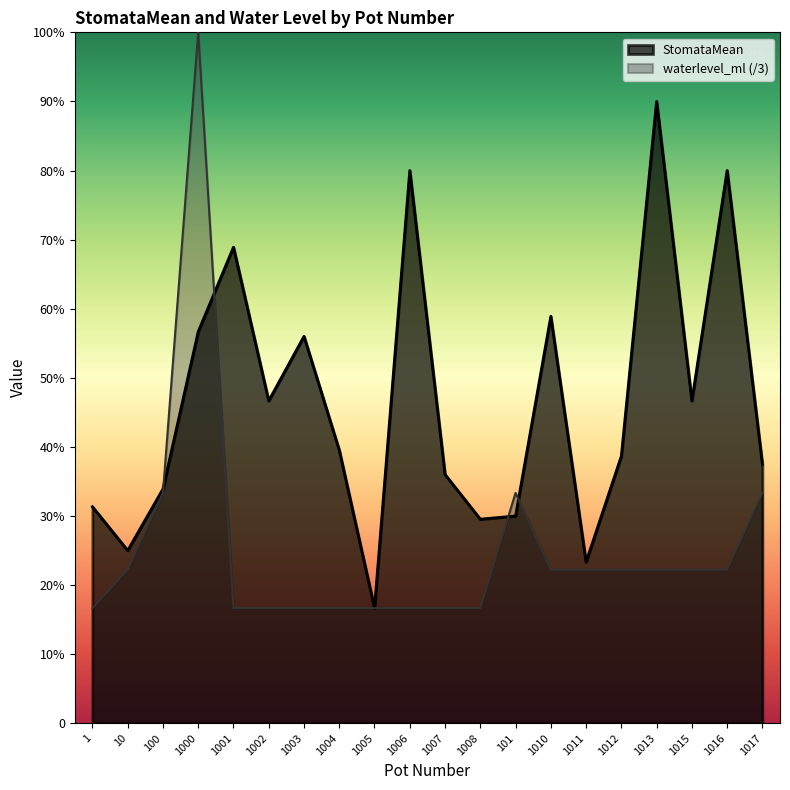

What are all the series names shown in the legend?

StomataMean, waterlevel_ml (/3)